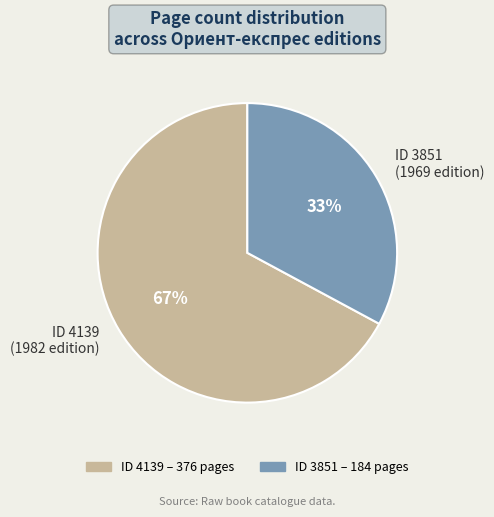

To the nearest percent, what is the average slice percentage?

50%